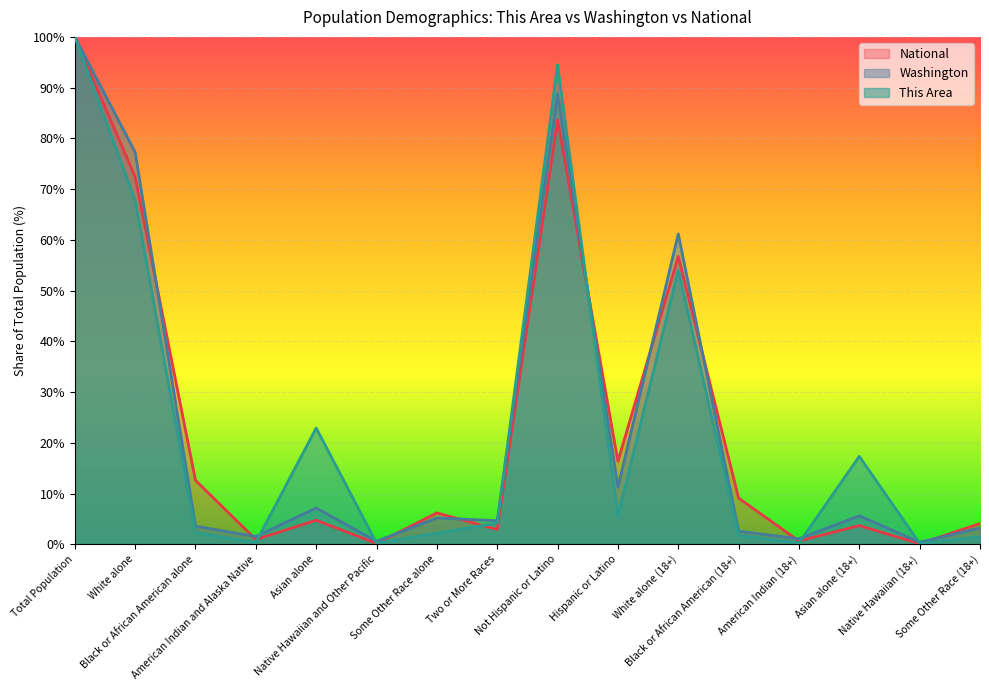

Reading right to left, list all the values displayed in this chart.

This Area: Some Other Race (18+)=1.5	Native Hawaiian (18+)=0.2	Asian alone (18+)=17.3	American Indian (18+)=0.3	Black or African American (18+)=1.7	White alone (18+)=54.1	Hispanic or Latino=5.5	Not Hispanic or Latino=94.5	Two or More Races=4.2	Some Other Race alone=2.2	Native Hawaiian and Other Pacific=0.2	Asian alone=22.9	American Indian and Alaska Native=0.4	Black or African American alone=2.3	White alone=67.8	Total Population=100.0
Washington: Some Other Race (18+)=3.2	Native Hawaiian (18+)=0.4	Asian alone (18+)=5.6	American Indian (18+)=1.1	Black or African American (18+)=2.6	White alone (18+)=61.2	Hispanic or Latino=11.2	Not Hispanic or Latino=88.8	Two or More Races=4.7	Some Other Race alone=5.2	Native Hawaiian and Other Pacific=0.6	Asian alone=7.2	American Indian and Alaska Native=1.5	Black or African American alone=3.6	White alone=77.3	Total Population=100.0
National: Some Other Race (18+)=4.1	Native Hawaiian (18+)=0.1	Asian alone (18+)=3.7	American Indian (18+)=0.7	Black or African American (18+)=9.1	White alone (18+)=56.7	Hispanic or Latino=16.3	Not Hispanic or Latino=83.7	Two or More Races=2.9	Some Other Race alone=6.2	Native Hawaiian and Other Pacific=0.2	Asian alone=4.8	American Indian and Alaska Native=0.9	Black or African American alone=12.6	White alone=72.4	Total Population=100.0